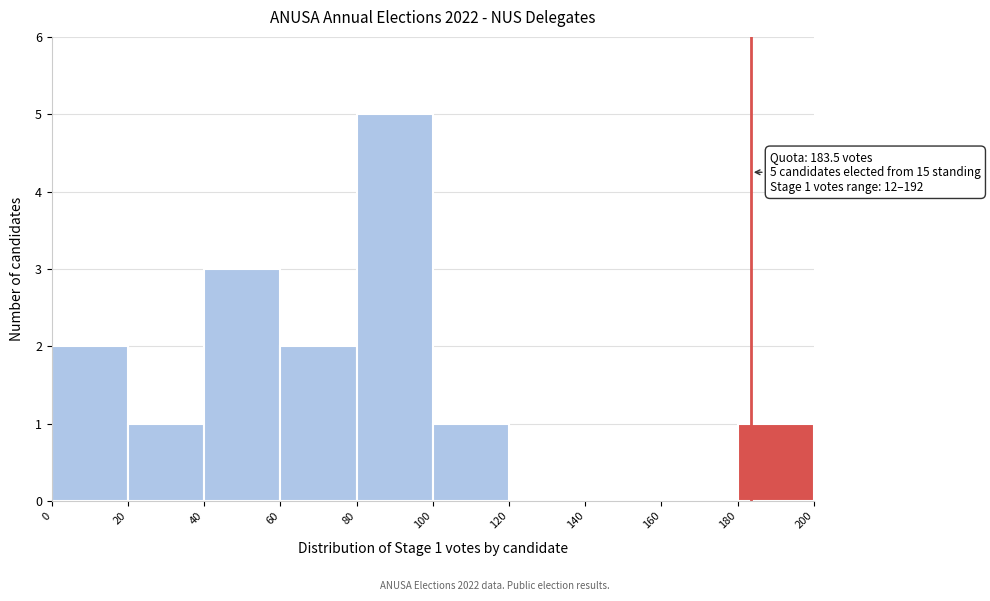

Which range on the x-axis has the tallest bar?

80 to 100